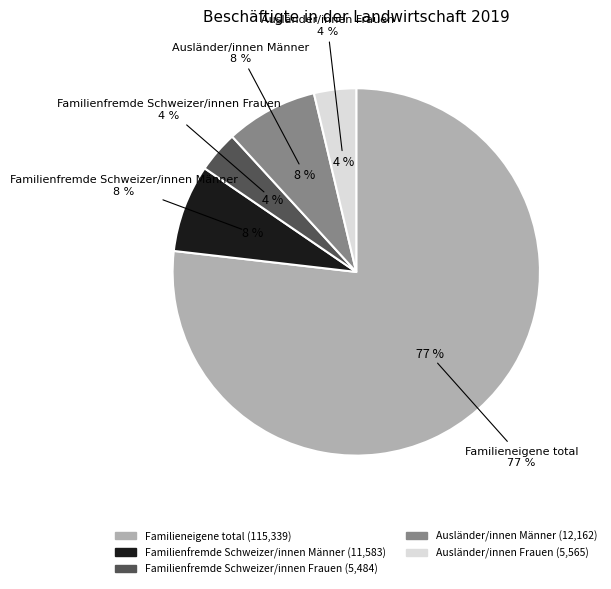

Between Familieneigene total and Familienfremde Schweizer/innen Männer, which is larger?

Familieneigene total